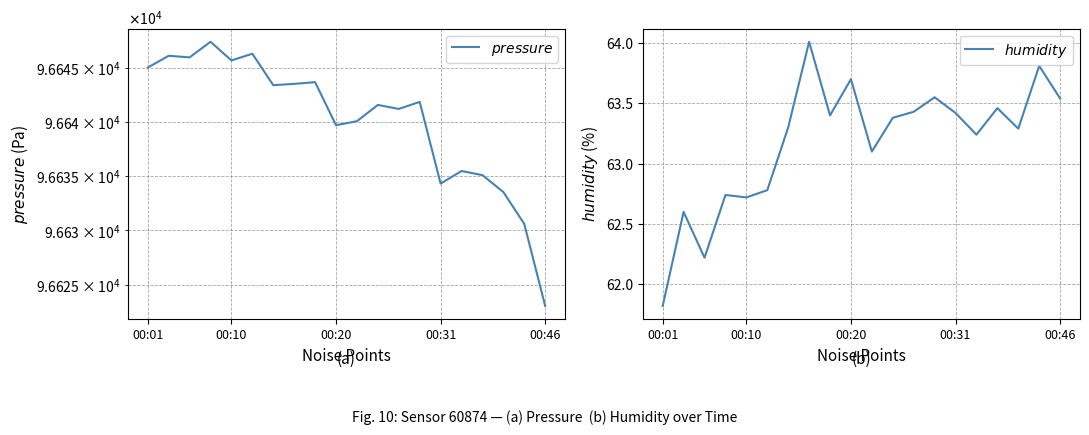

What is the lowest value of the $humidity$ series?

61.8